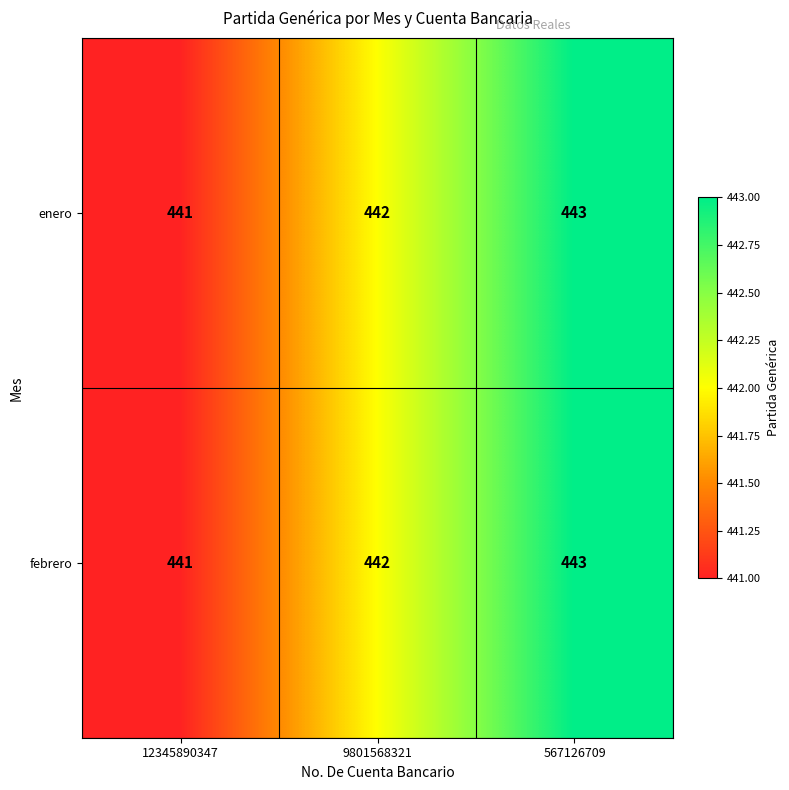

The value of enero at 12345890347 is 441. True or false?

True